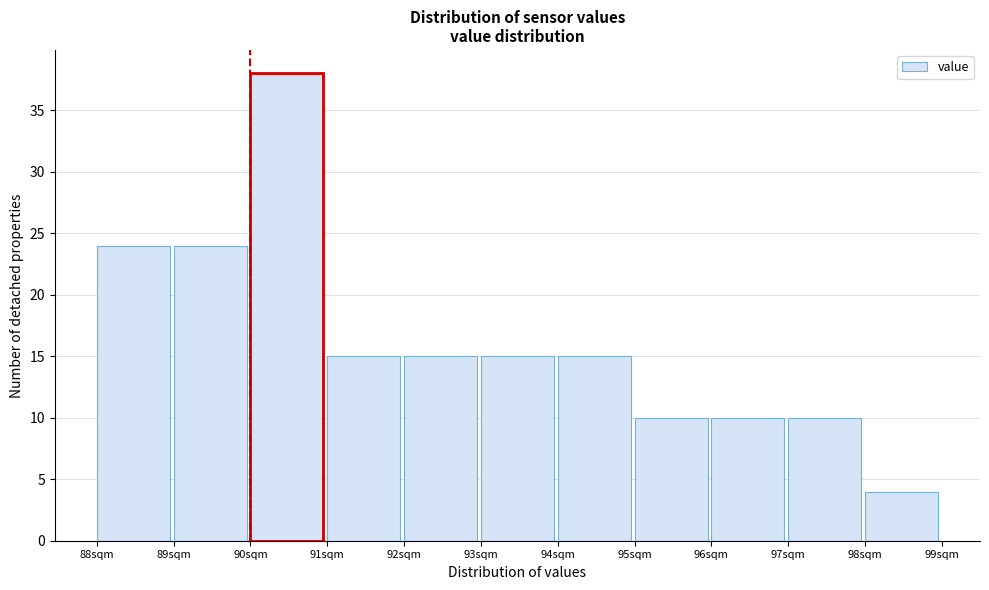

How tall is the bar that spans 89 to 90 on the x-axis? The values are not printed on the chart, so give them approximately, as read against the axis.

24